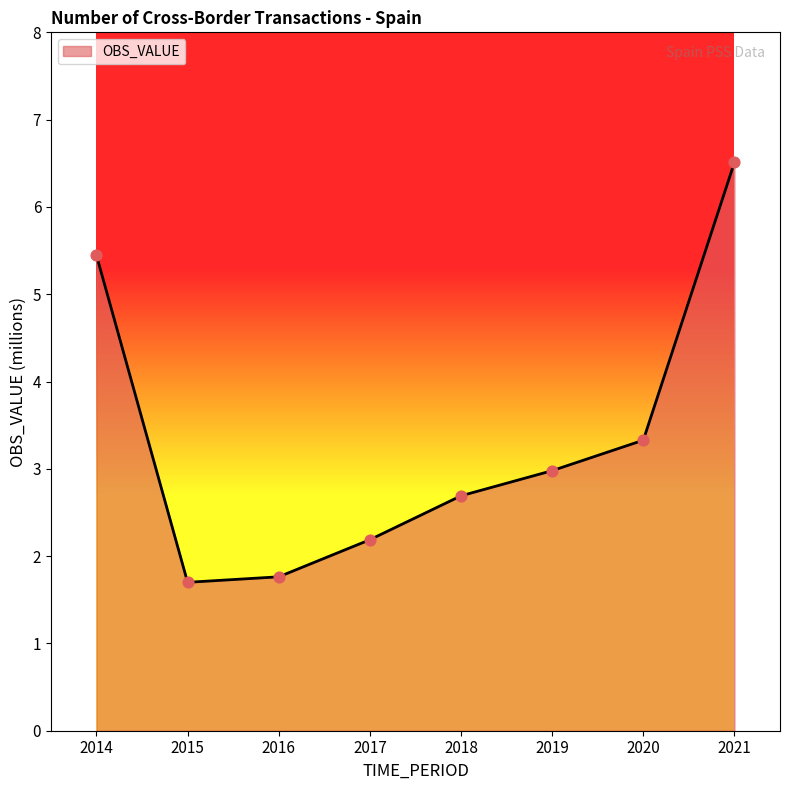

Between 2019 and 2017, which is larger?

2019